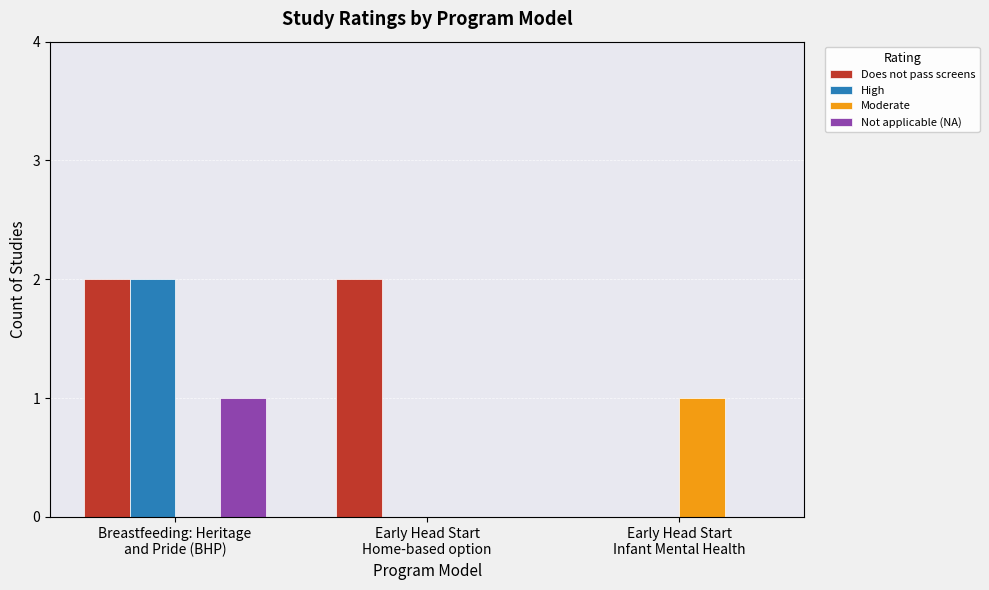

How many series are shown in this chart?

4